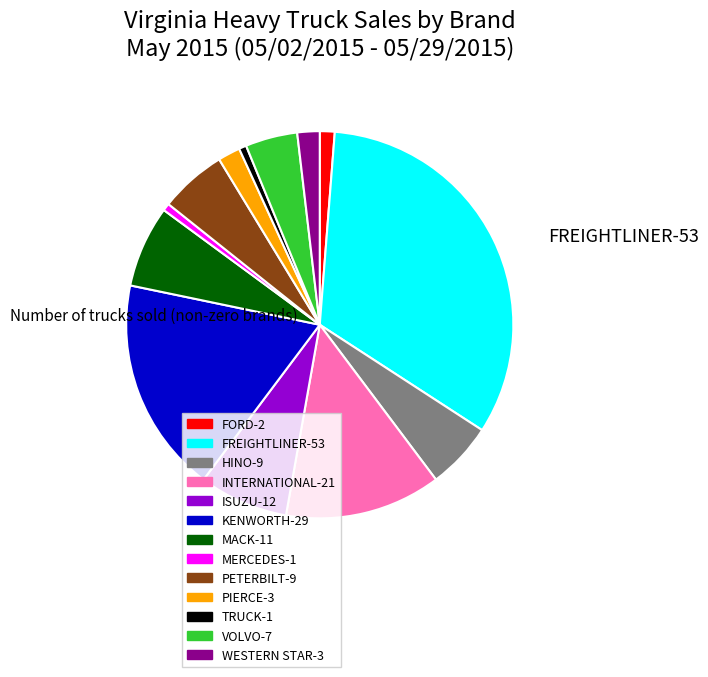

Is there any slice that represents more than half of the pie?

No